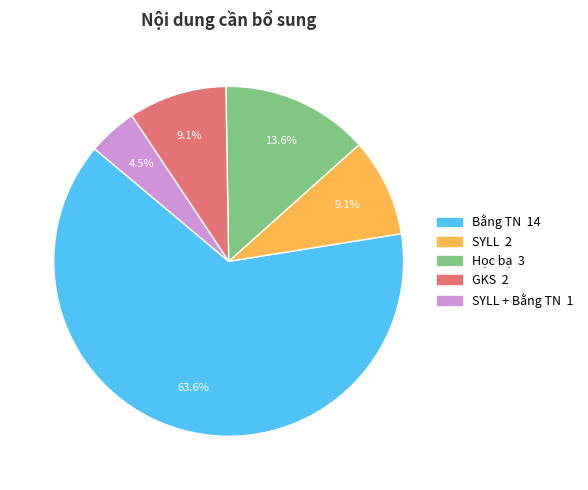

Is there any slice that represents more than half of the pie?

Yes